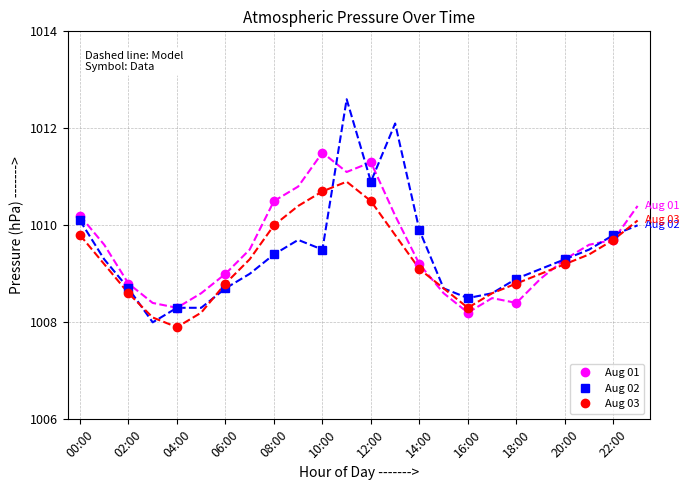

The Aug 01 series shows 1009.0 at 06:00. True or false?

True